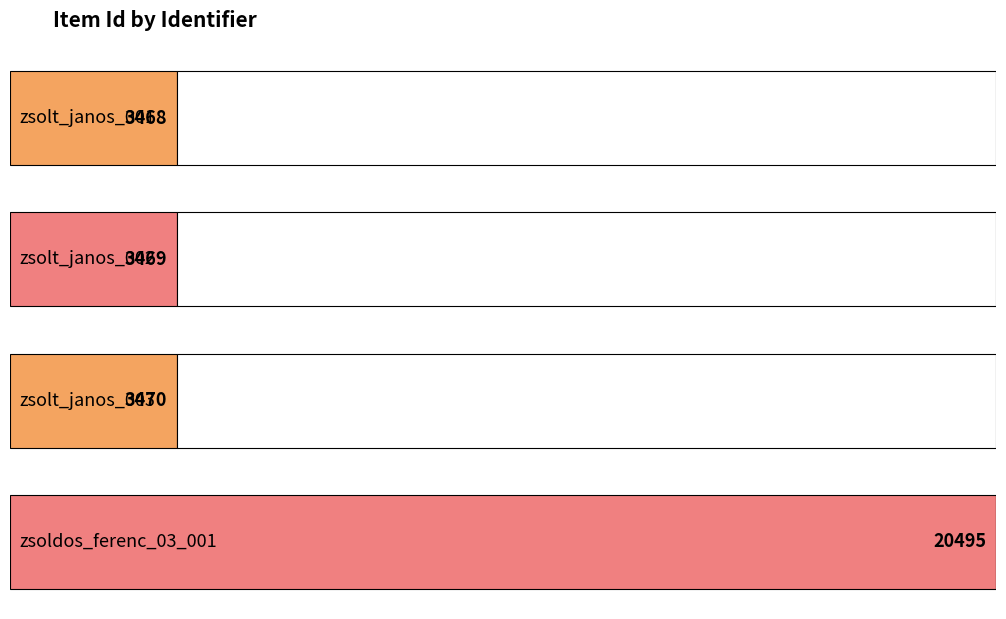

What is the difference between the maximum and minimum values?

17027